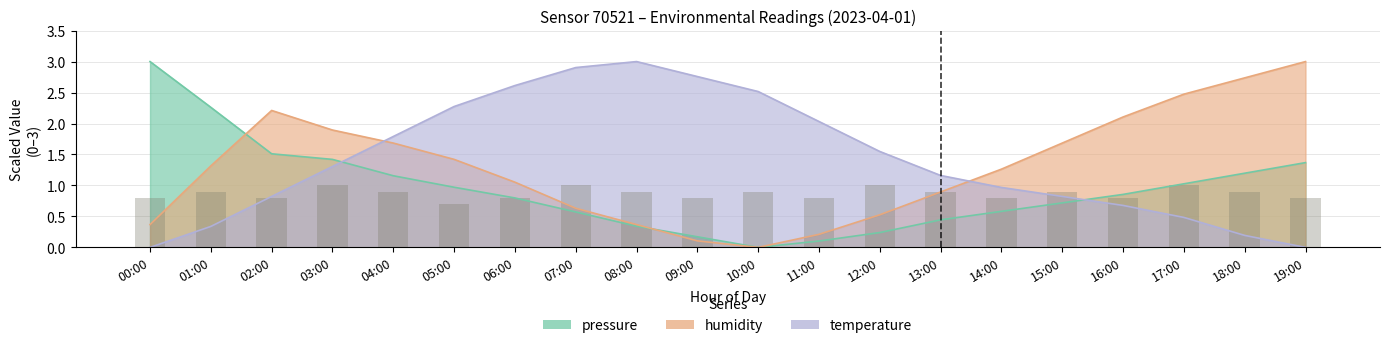

What is the sum of the temperature values at 03:00 and 10:00?

3.8